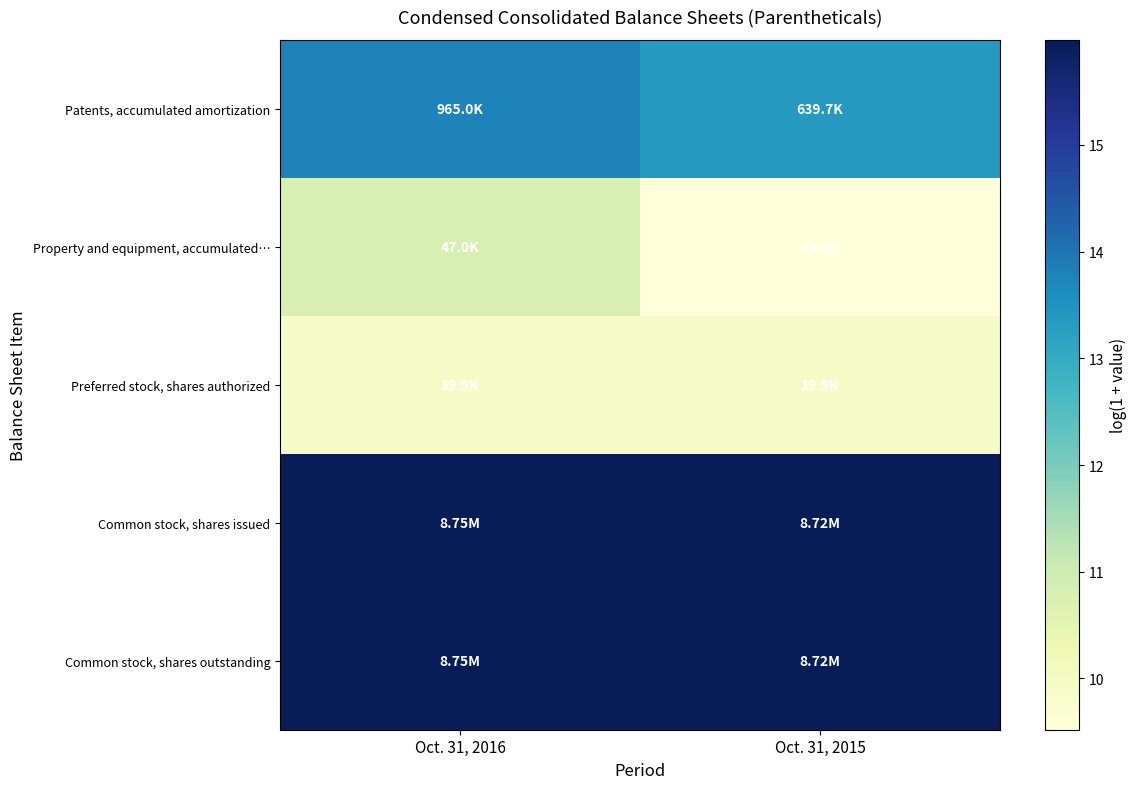

What is the smallest value displayed?

9.5